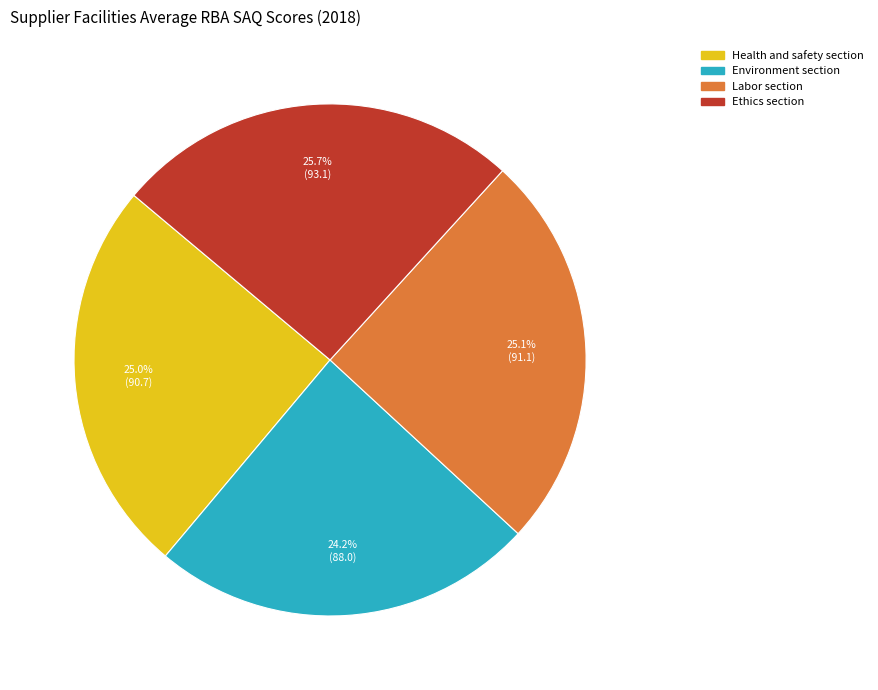

How many slices are in this pie chart?

4